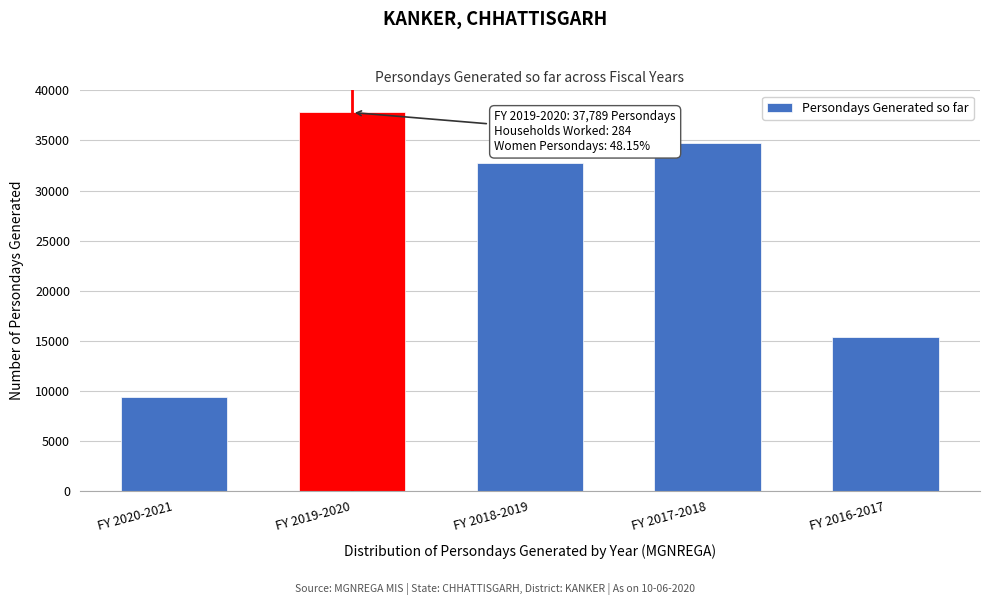

Reading right to left, extract all data points from this chart.

FY 2016-2017=15342	FY 2017-2018=34769	FY 2018-2019=32713	FY 2019-2020=37789	FY 2020-2021=9390